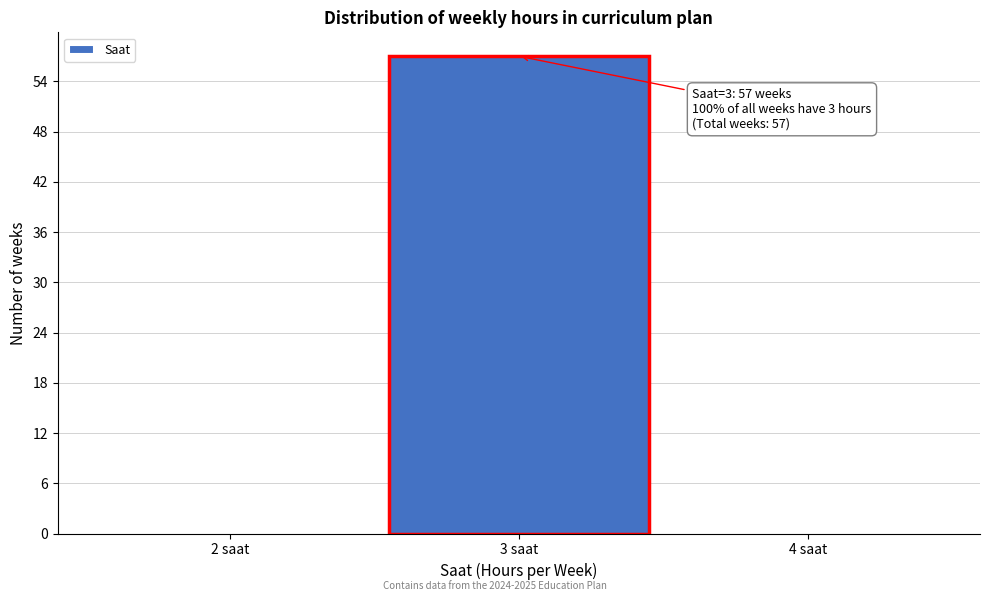

Over which range of the x-axis is the bar tallest?

2.5 to 3.5